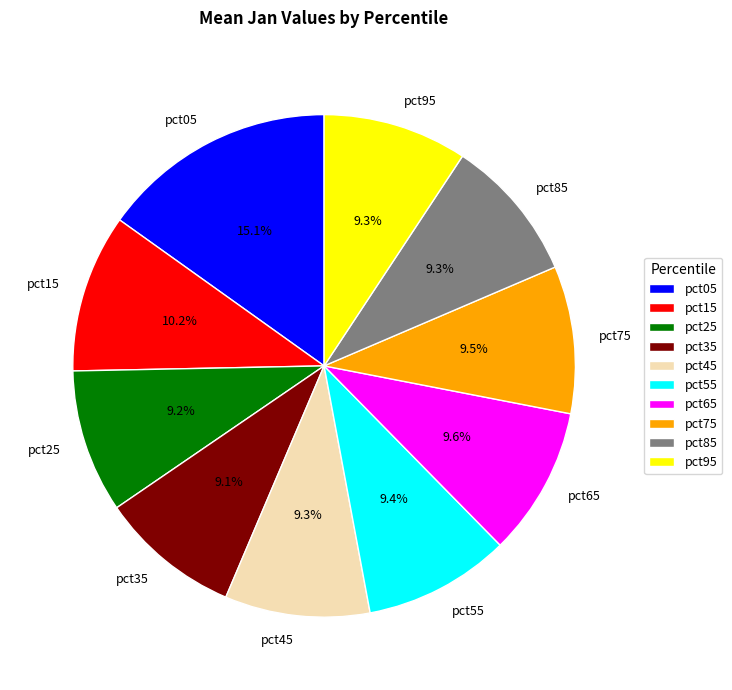

What is the largest slice in the pie chart?

pct05